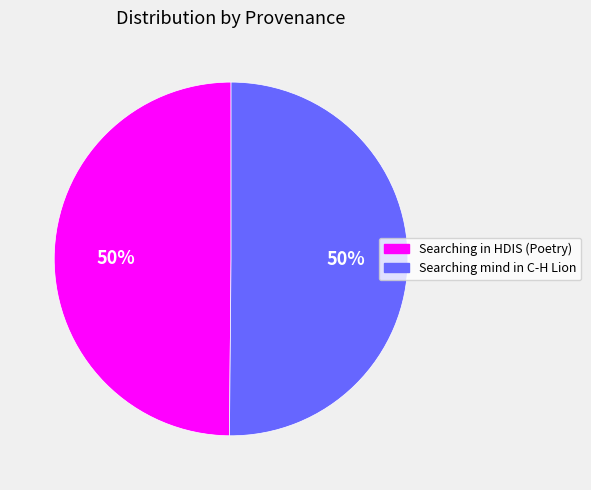

What is the ratio of the value at Searching mind in C-H Lion to the value at Searching in HDIS (Poetry)?

1.0